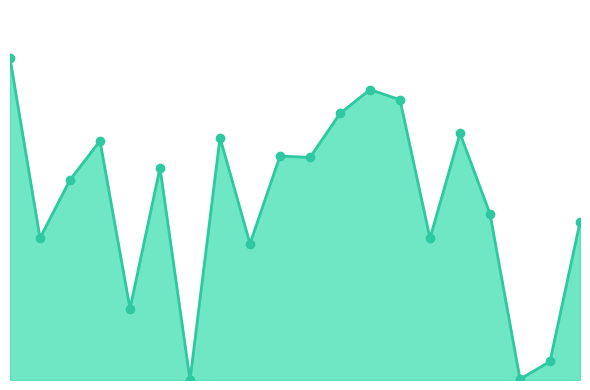

Is this an area chart (filled region under the line)?

Yes